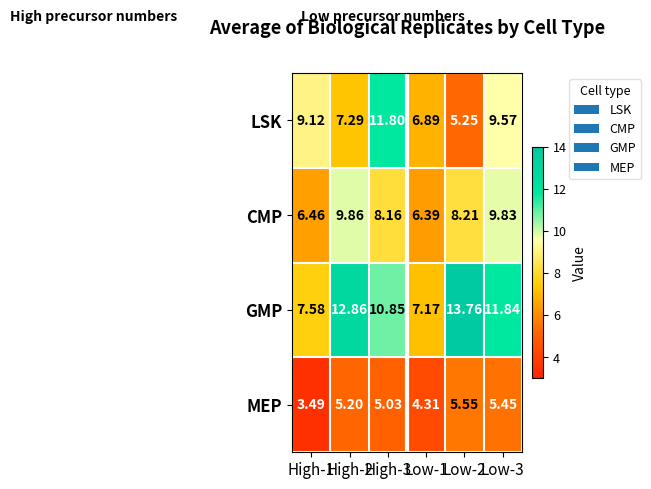

List the series in order of their peak value, lowest first.

MEP, CMP, LSK, GMP